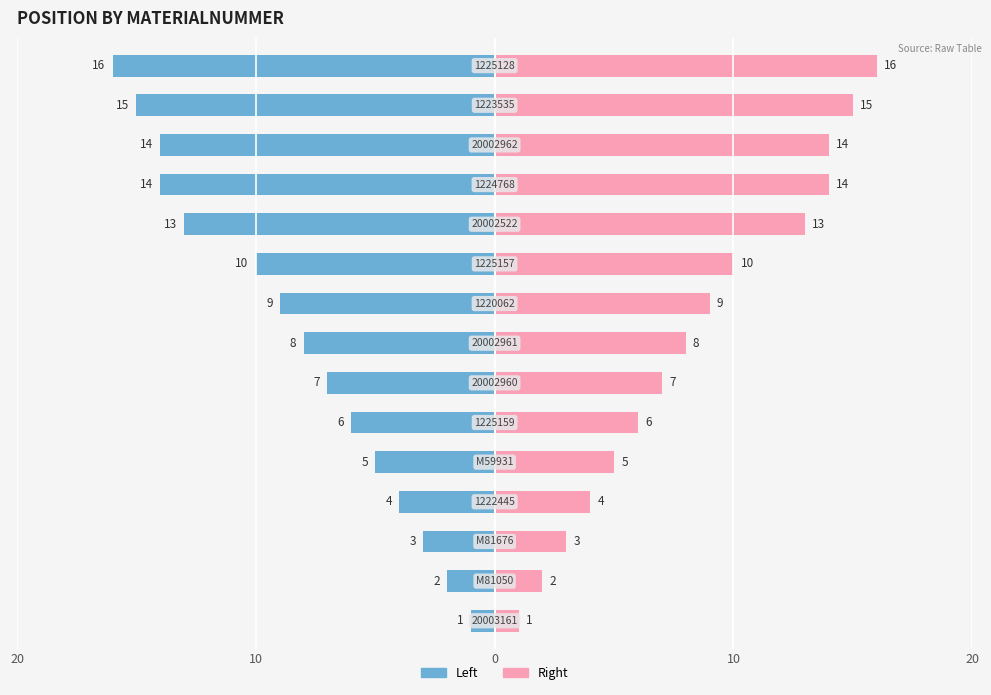

Reading left to right, what are all the values shown in this chart?

Materialnummer (Left): -1	-2	-3	-4	-5	-6	-7	-8	-9	-10	-13	-14	-14	-15	-16
Materialnummer (Right): 1	2	3	4	5	6	7	8	9	10	13	14	14	15	16